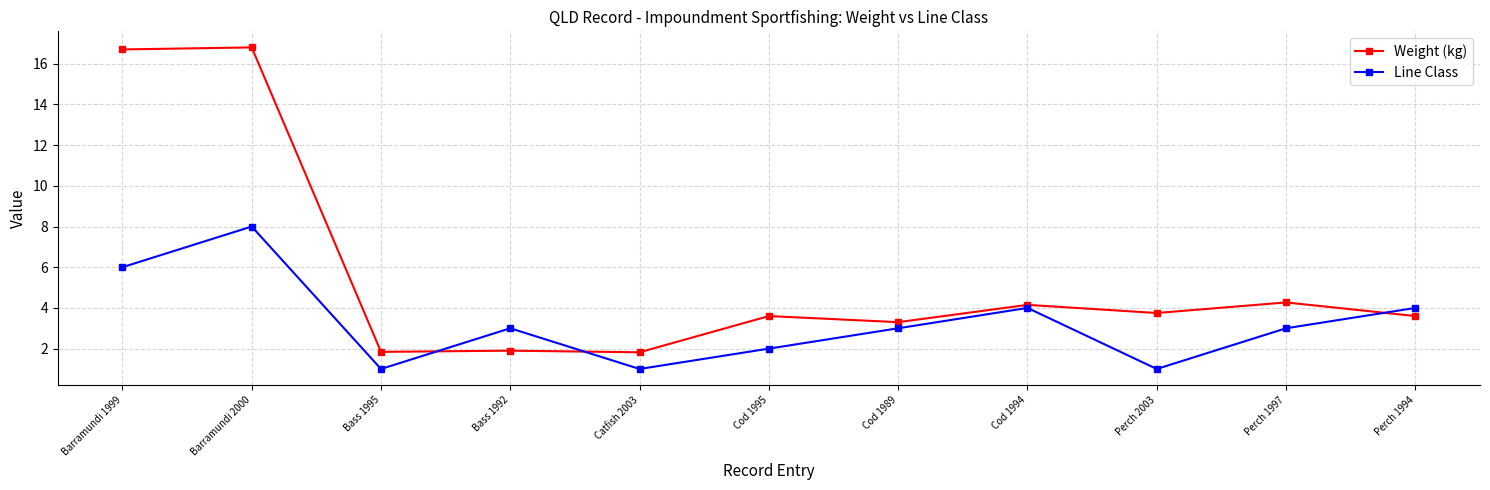

How many Line Class values are between 1 and 4?

9